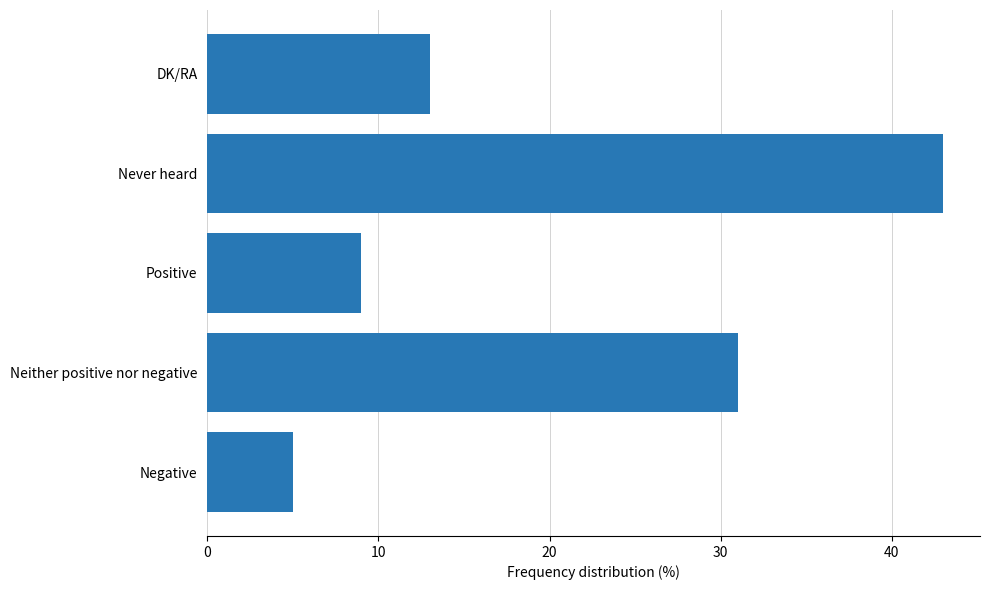

Reading bottom to top, list all the values displayed in this chart.

Negative=5	Neither positive nor negative=31	Positive=9	Never heard=43	DK/RA=13